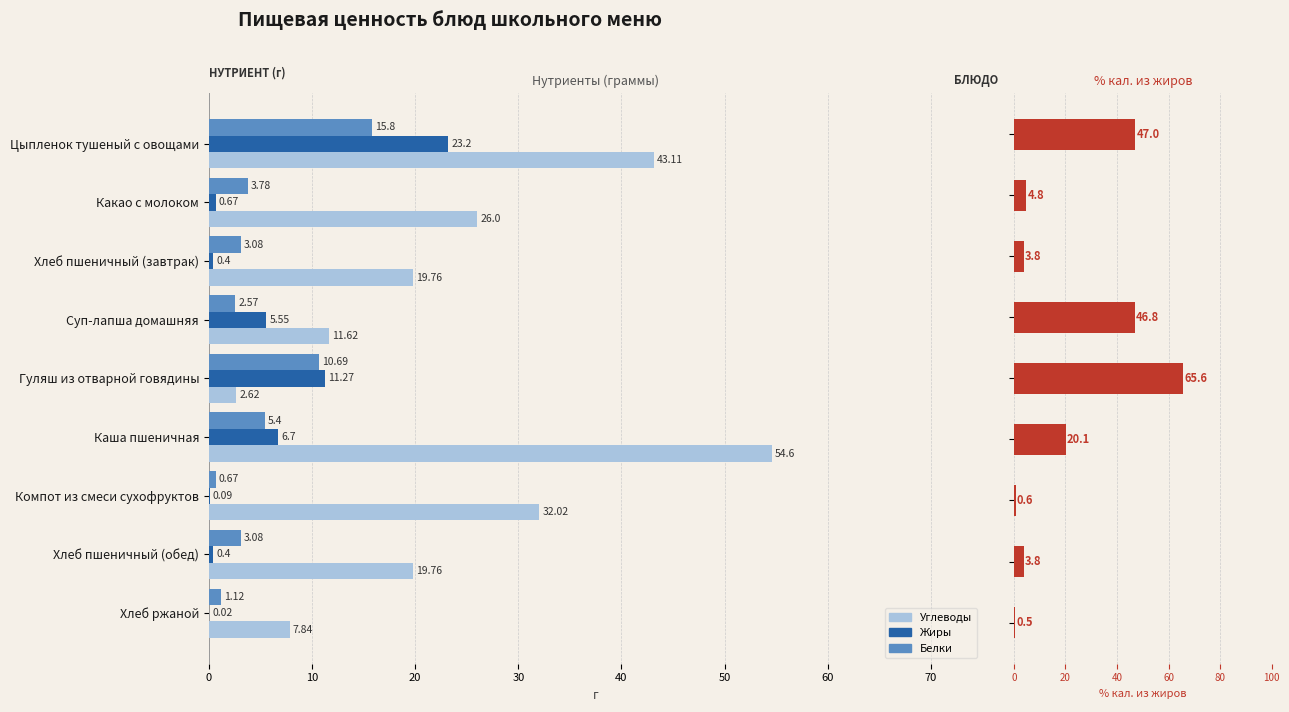

Reading right to left, list all the values displayed in this chart.

Углеводы: 7.8	19.8	32.0	54.6	2.6	11.6	19.8	26.0	43.1
Жиры: 0.0	0.4	0.1	6.7	11.3	5.5	0.4	0.7	23.2
Белки: 1.1	3.1	0.7	5.4	10.7	2.6	3.1	3.8	15.8
% калорий из жиров: 0.5	3.8	0.6	20.1	65.6	46.8	3.8	4.8	47.0